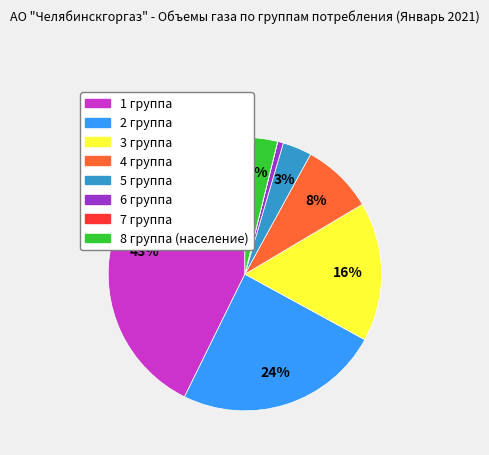

Between 5 группа and 1 группа, which is larger?

1 группа